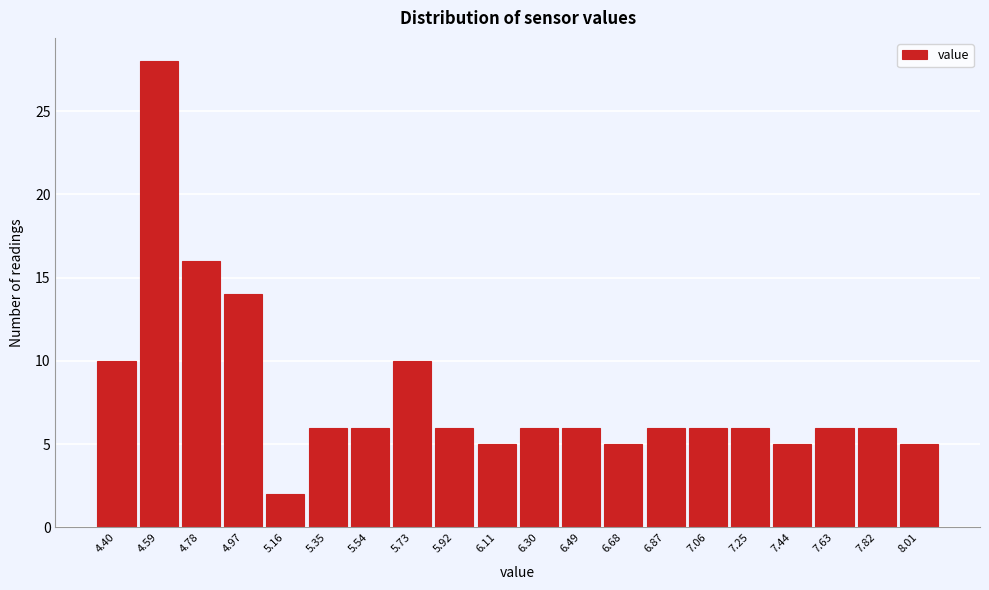

Reading left to right, list all the values displayed in this chart.

4.40=10	4.59=28	4.78=16	4.97=14	5.16=2	5.35=6	5.54=6	5.73=10	5.92=6	6.11=5	6.30=6	6.49=6	6.68=5	6.87=6	7.06=6	7.25=6	7.44=5	7.63=6	7.82=6	8.01=5